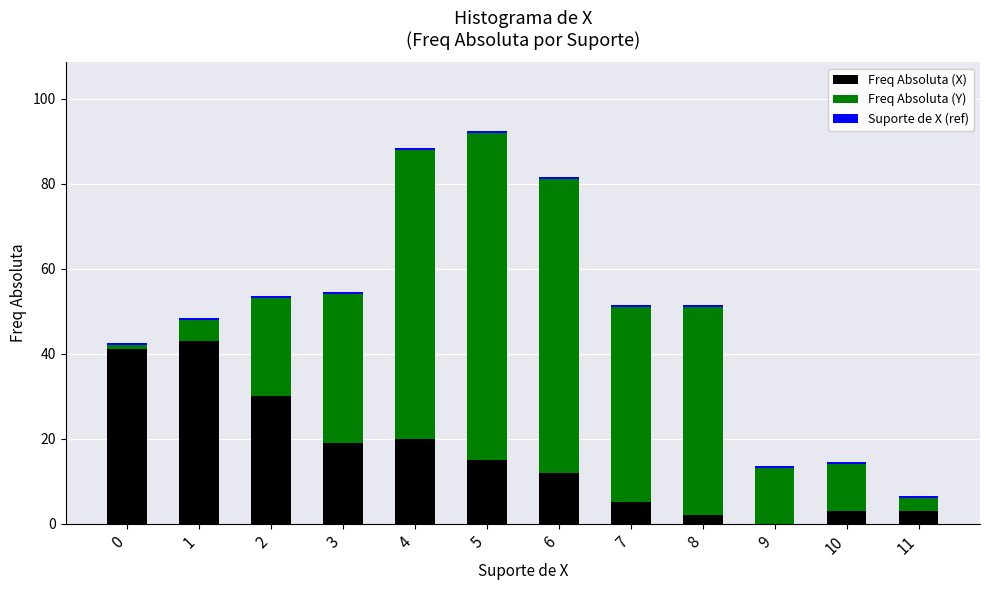

What is the maximum value for Freq Absoluta (X)?

43.0